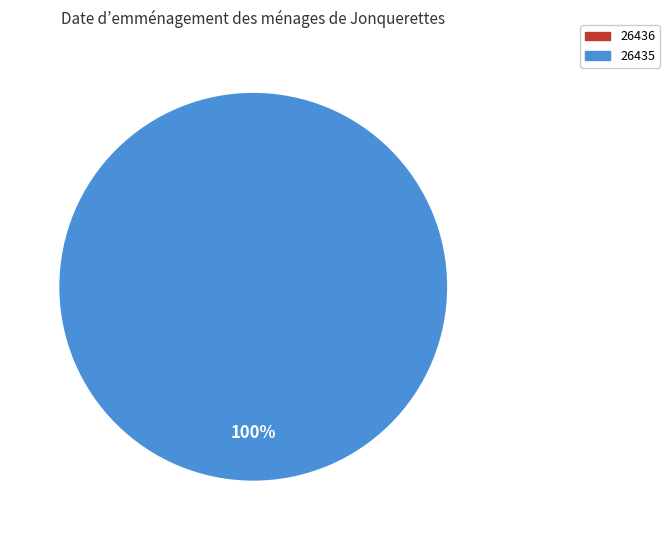

To the nearest percent, what is the average slice percentage?

50%